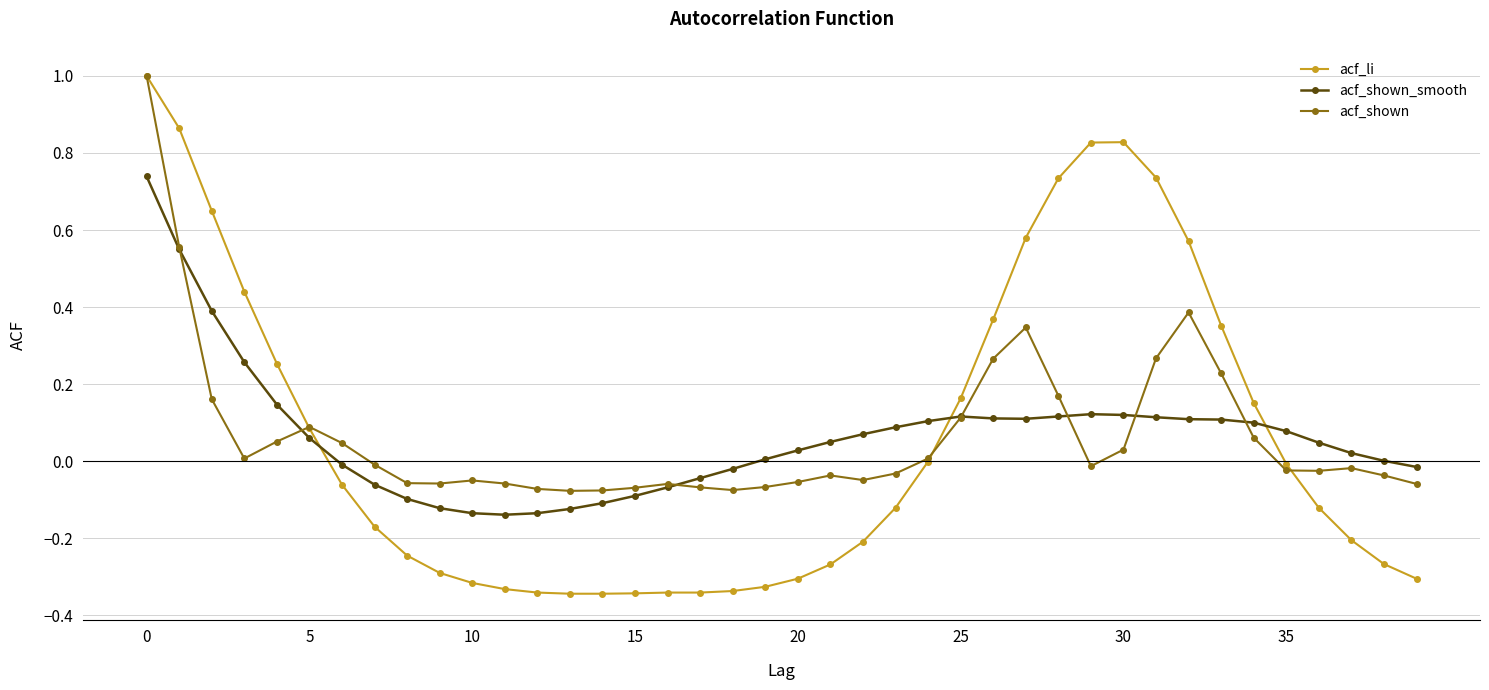

After their last crossing, which series has the higher values: acf_shown_smooth or acf_li?

acf_shown_smooth